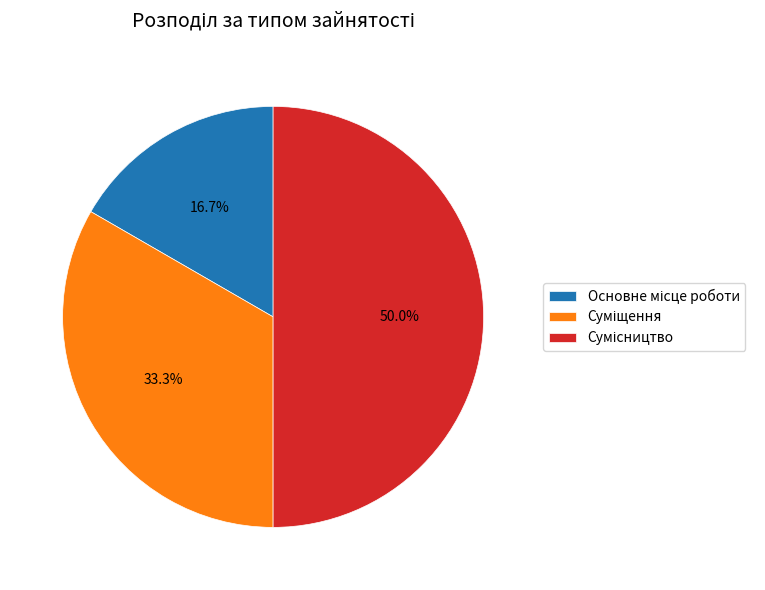

To the nearest percent, what portion does Сумісництво represent?

50%